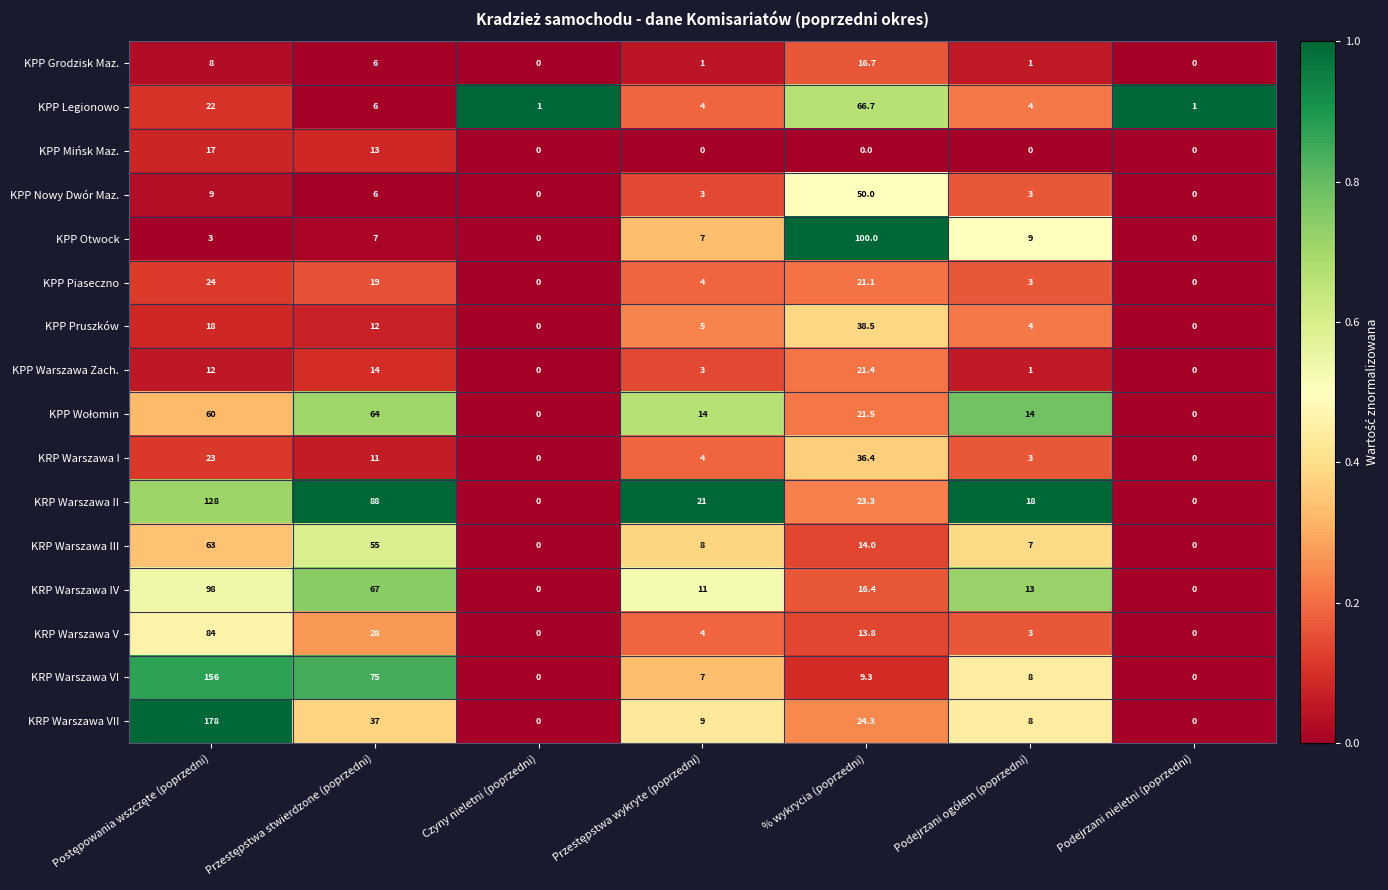

Count the KRP Warszawa IV values in the range 0 to 67.

6